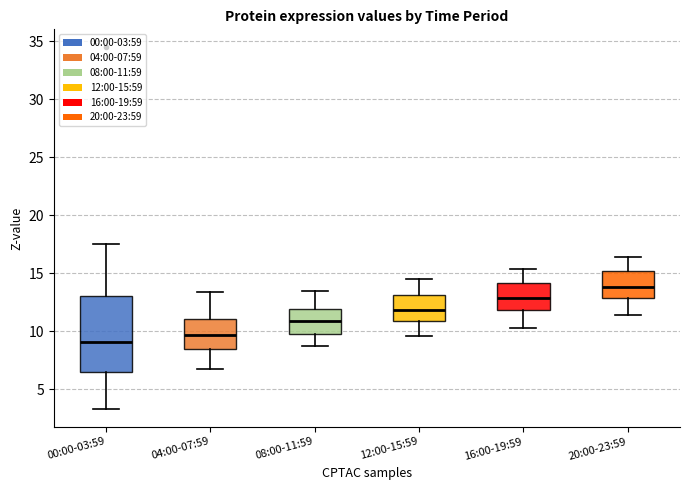

Which box's median line is the highest?

20:00-23:59